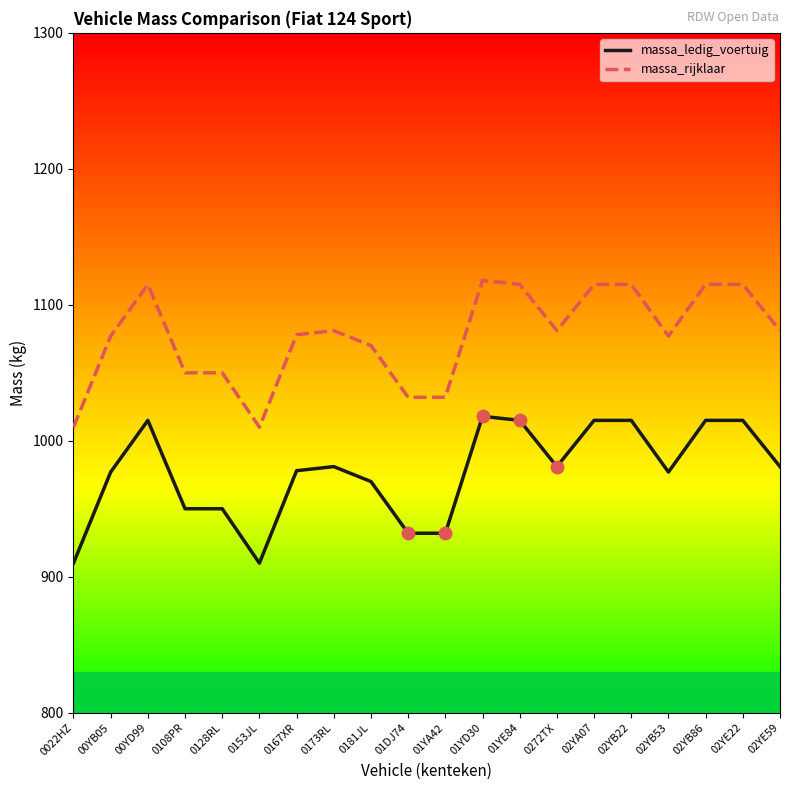

What is the spread (max minus min) of values at 00YB05?

100